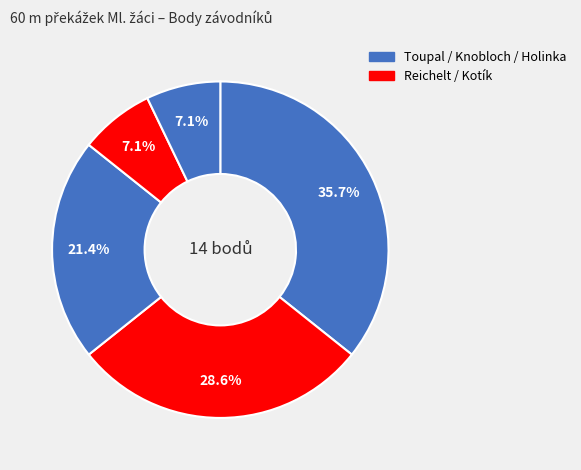

To the nearest percent, what is the difference between the largest and smallest slice percentages?

29%